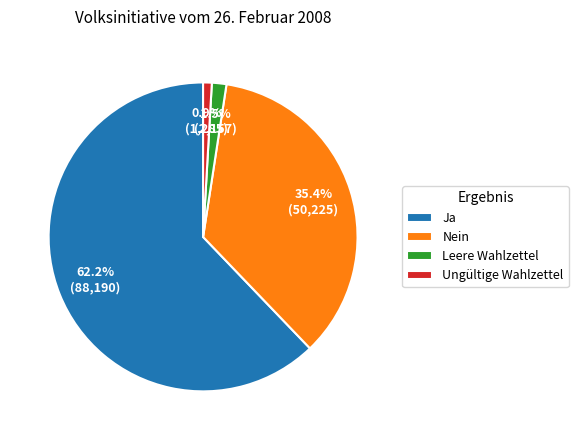

Is it true that Ja is 56% of the pie?

False